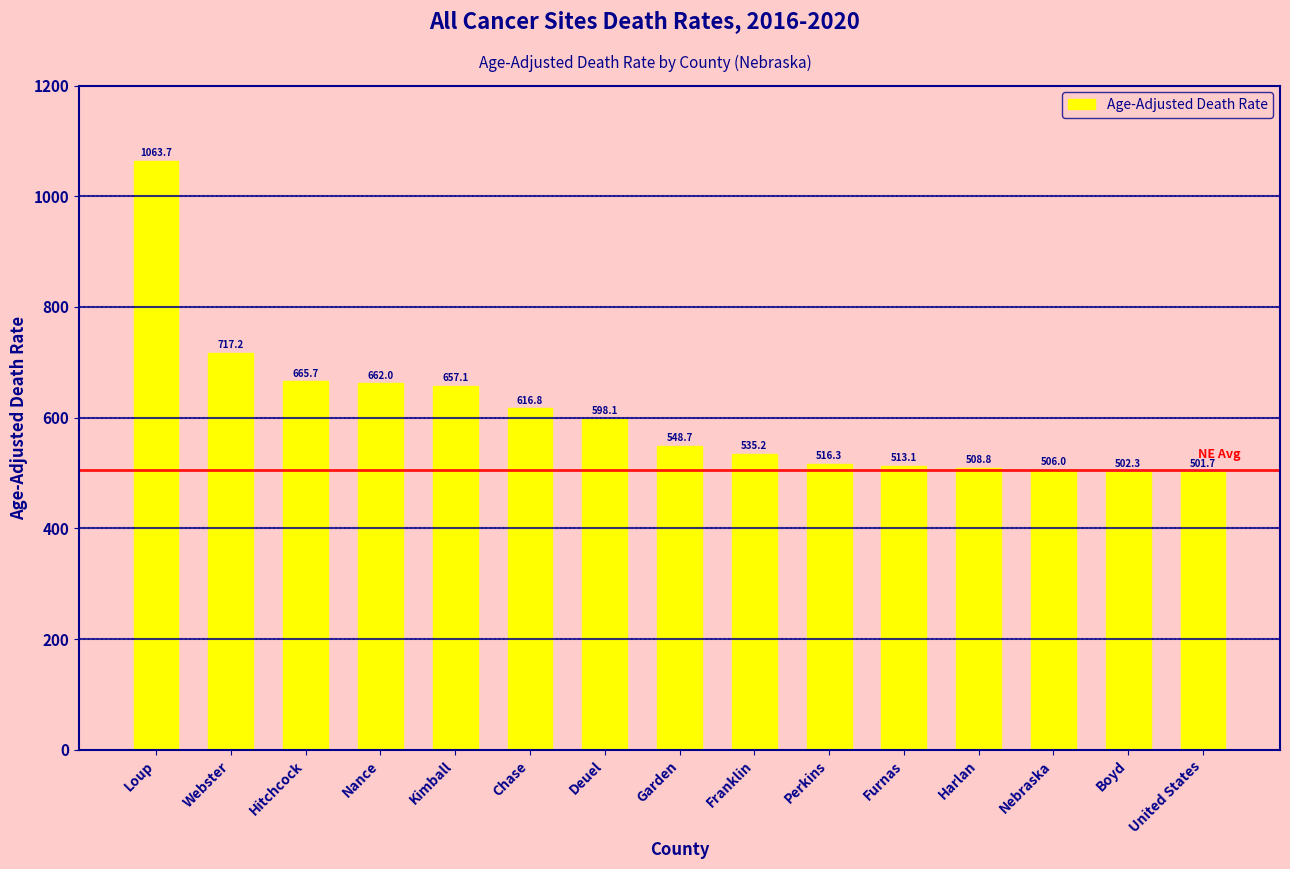

Reading left to right, list all the values displayed in this chart.

Loup=1063.7	Webster=717.2	Hitchcock=665.7	Nance=662.0	Kimball=657.1	Chase=616.8	Deuel=598.1	Garden=548.7	Franklin=535.2	Perkins=516.3	Furnas=513.1	Harlan=508.8	Nebraska=506.0	Boyd=502.3	United States=501.7